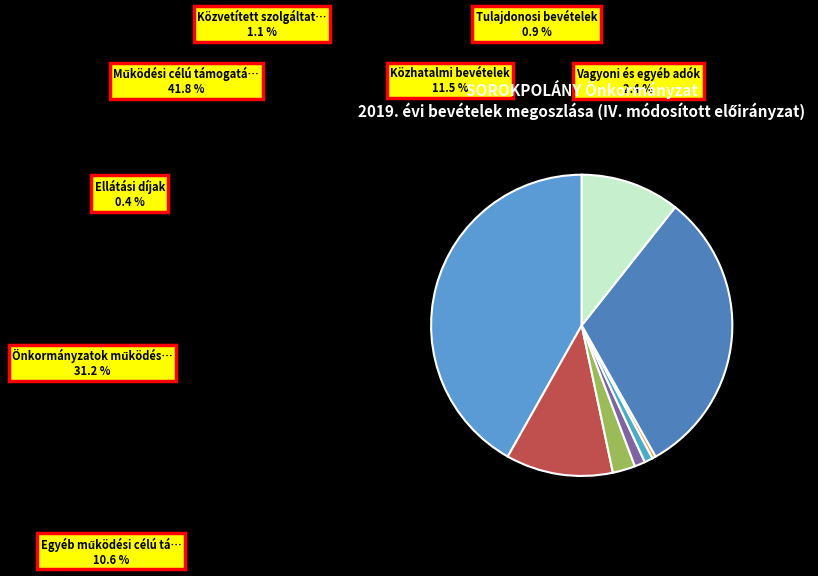

How many segments does this pie chart have?

8